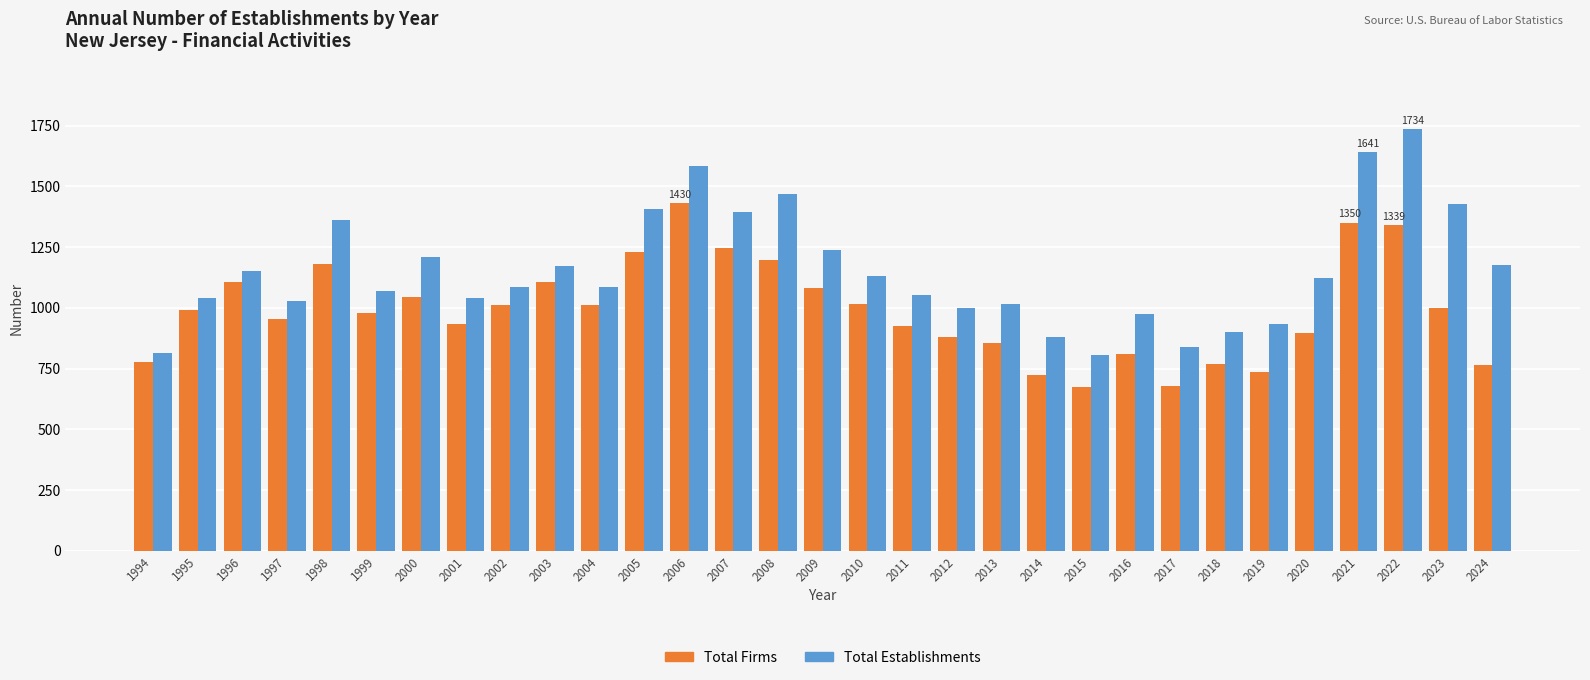

Rank the series by their average value, from lowest to highest.

Total Firms, Total Establishments